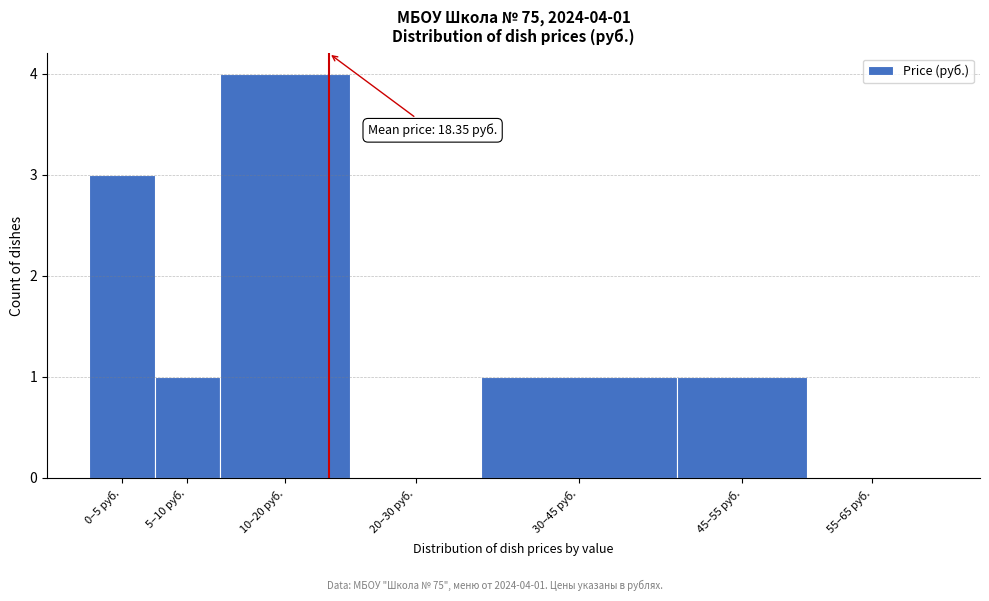

Reading left to right, transcribe all the data shown in this chart.

0–5 руб.=3	5–10 руб.=1	10–20 руб.=4	20–30 руб.=0	30–45 руб.=1	45–55 руб.=1	55–65 руб.=0